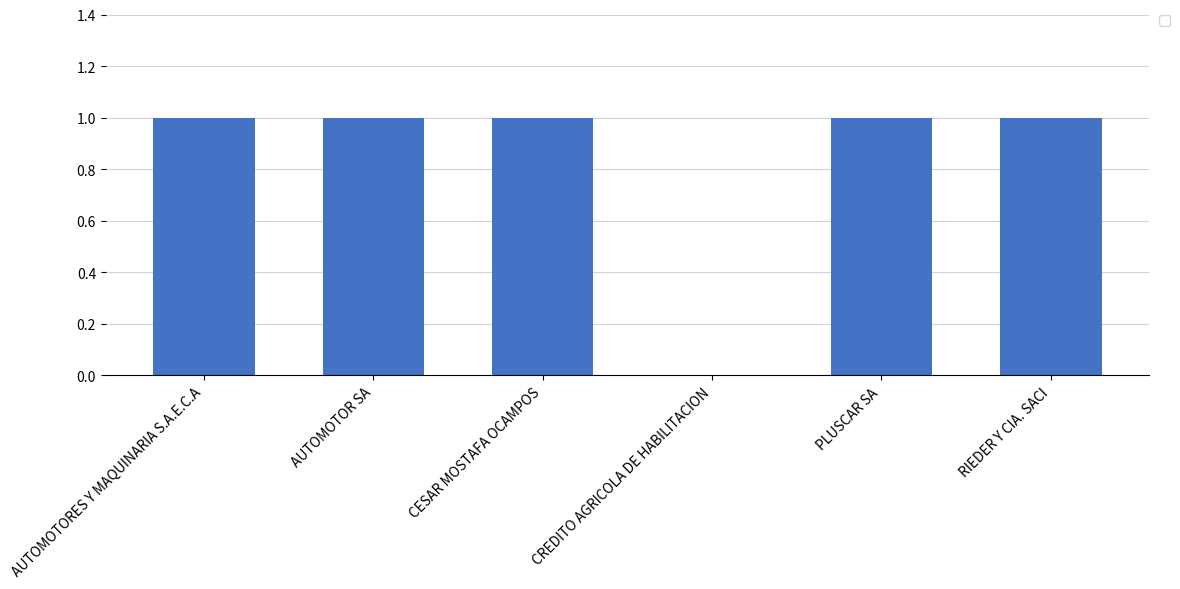

Is it true that the value at AUTOMOTORES Y MAQUINARIA S.A.E.C.A is 0?

False